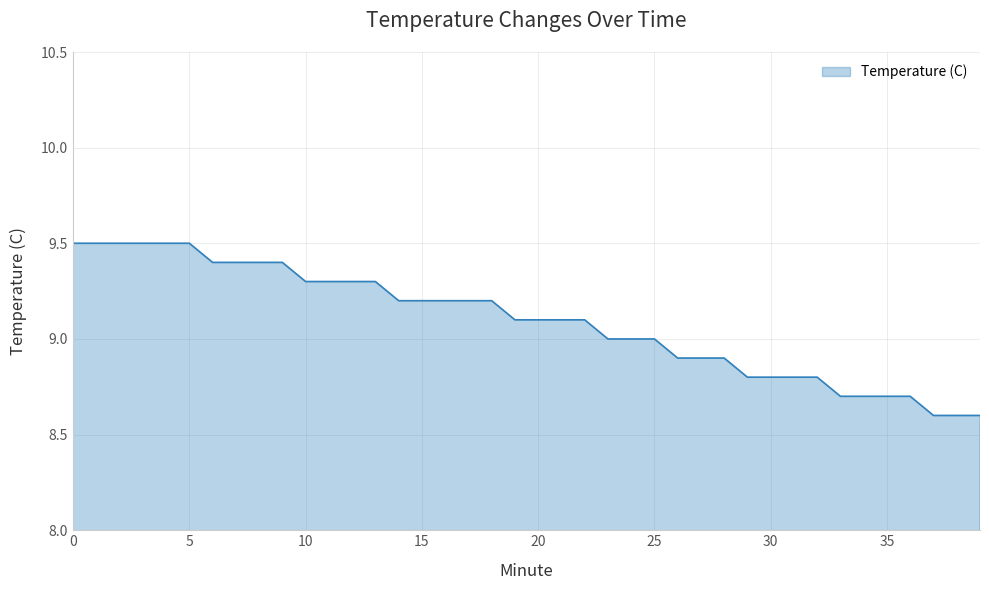

How many values are between 8 and 9?

17